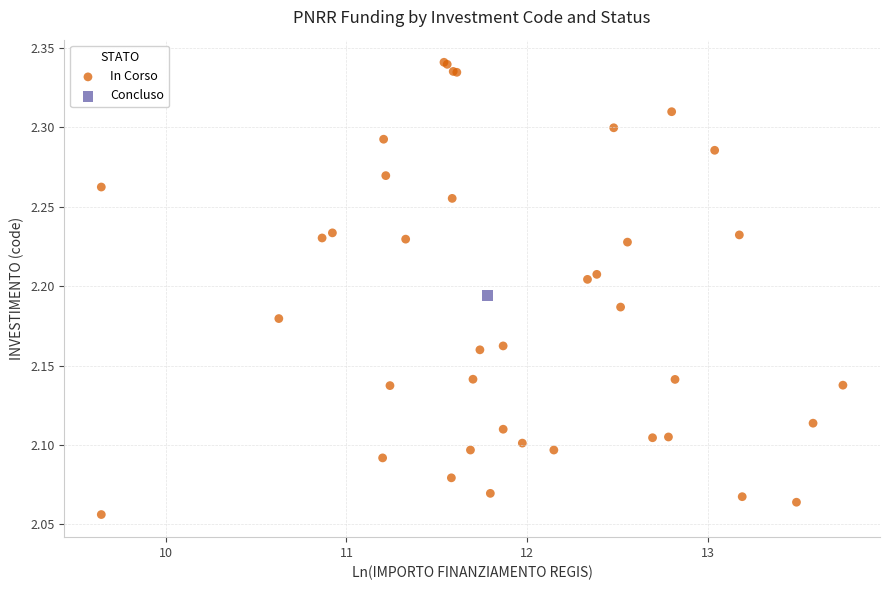

What are all the series names shown in the legend?

In Corso, Concluso